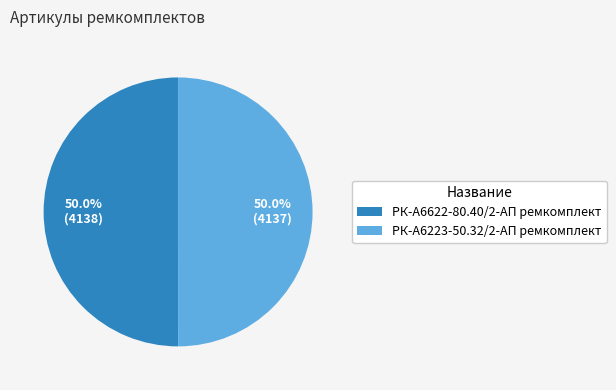

Approximately how many times larger is the value at РК-А6223-50.32/2-АП ремкомплект compared to РК-А6622-80.40/2-АП ремкомплект?

1.0